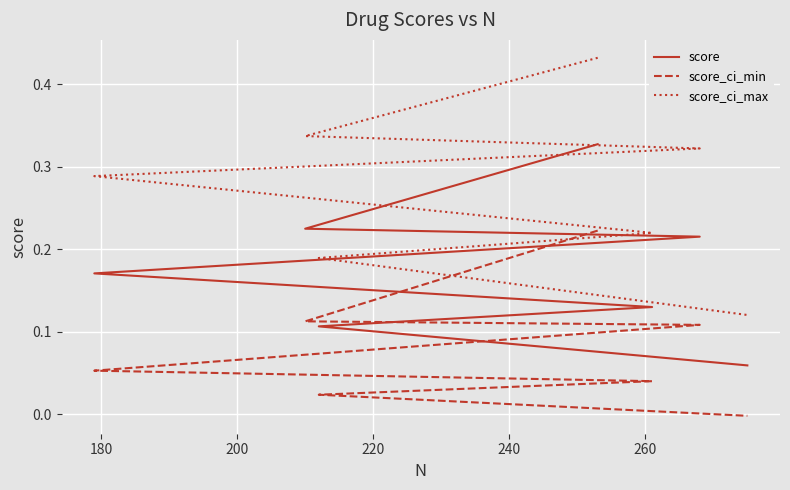

The score_ci_max series shows 0.3 at 180. True or false?

True